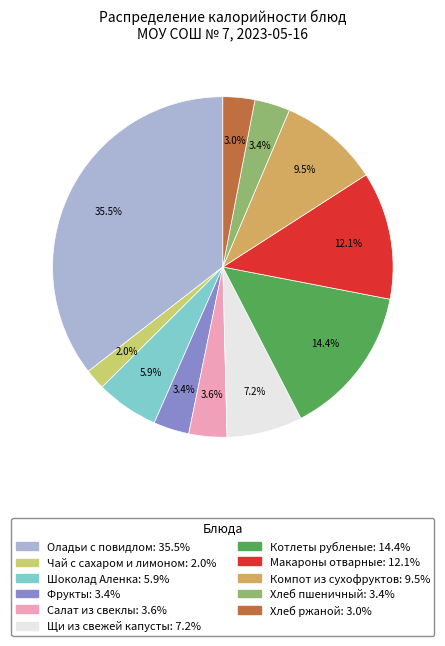

To the nearest percent, what is the difference between the largest and smallest slice percentages?

34%